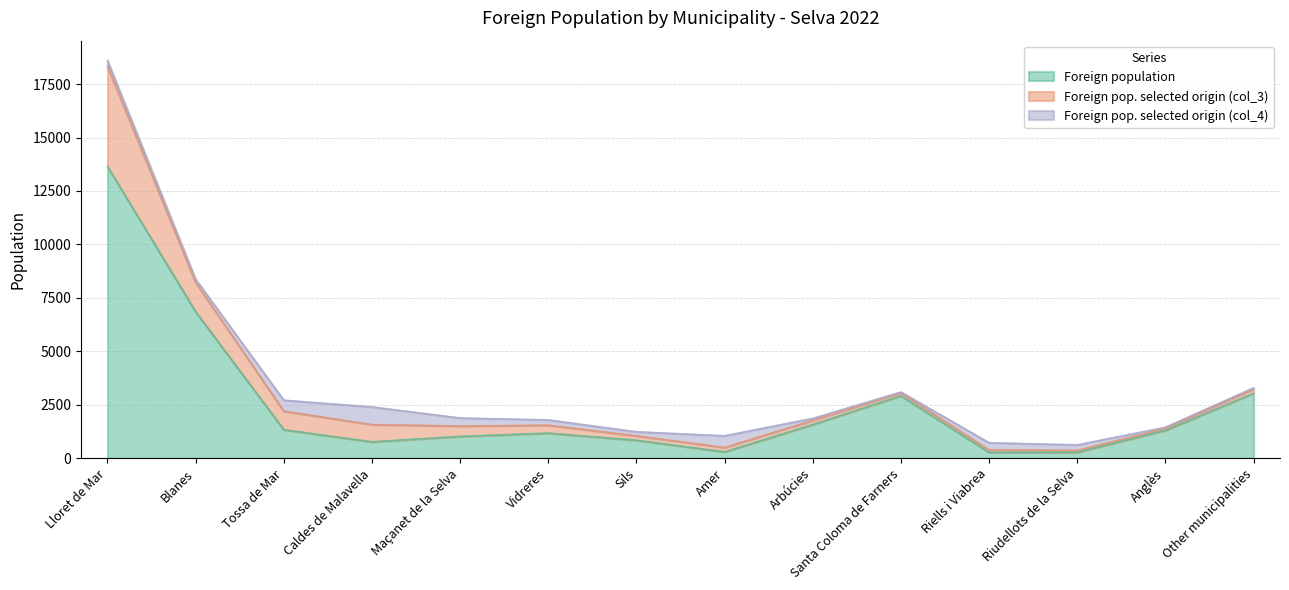

Reading left to right, what are all the values shown in this chart?

Foreign population: 13645	6847	1329	761	1016	1169	836	293	1572	2912	267	270	1299	3031
Foreign pop. selected origin (col_3): 4687	1367	868	805	485	370	204	204	192	140	115	89	89	204
Foreign pop. selected origin (col_4): 269	156	512	828	374	248	191	546	95	38	337	259	54	53